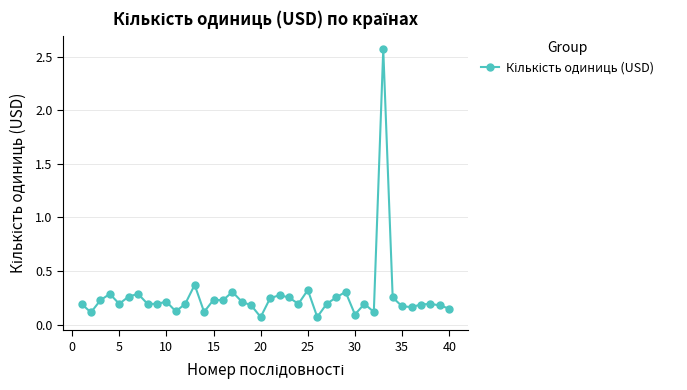

True or false: the data has more than 0 interior local peaks.

True